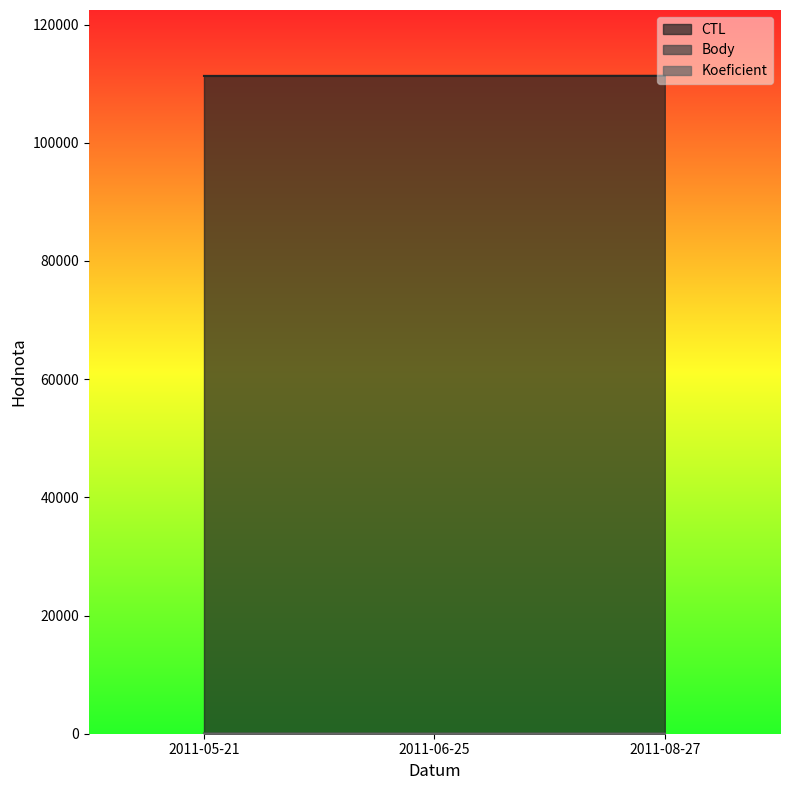

What position from the right is 2011-05-21?

3